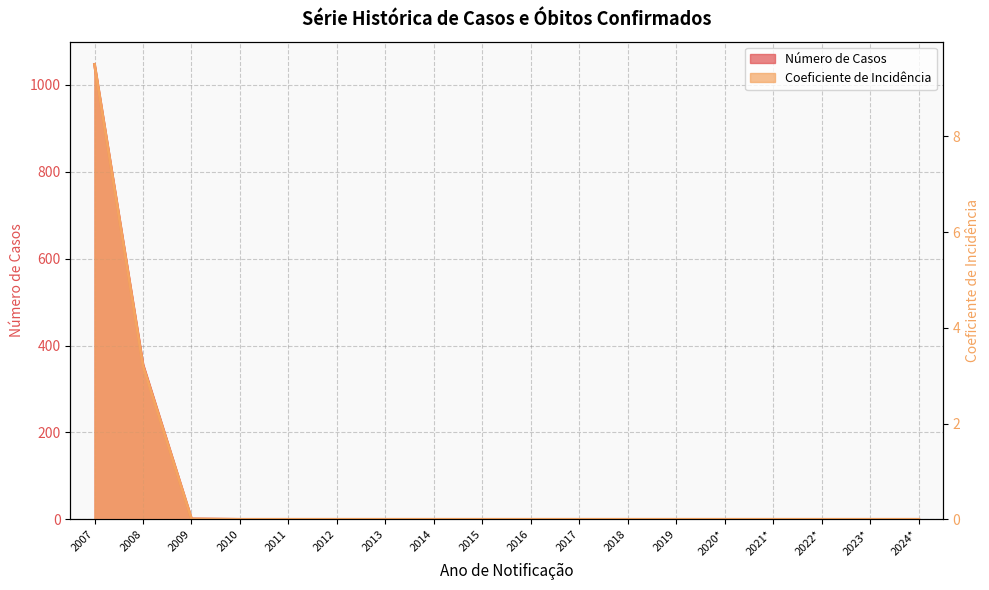

The value of Número de Casos at 2010 is 0.0. True or false?

True